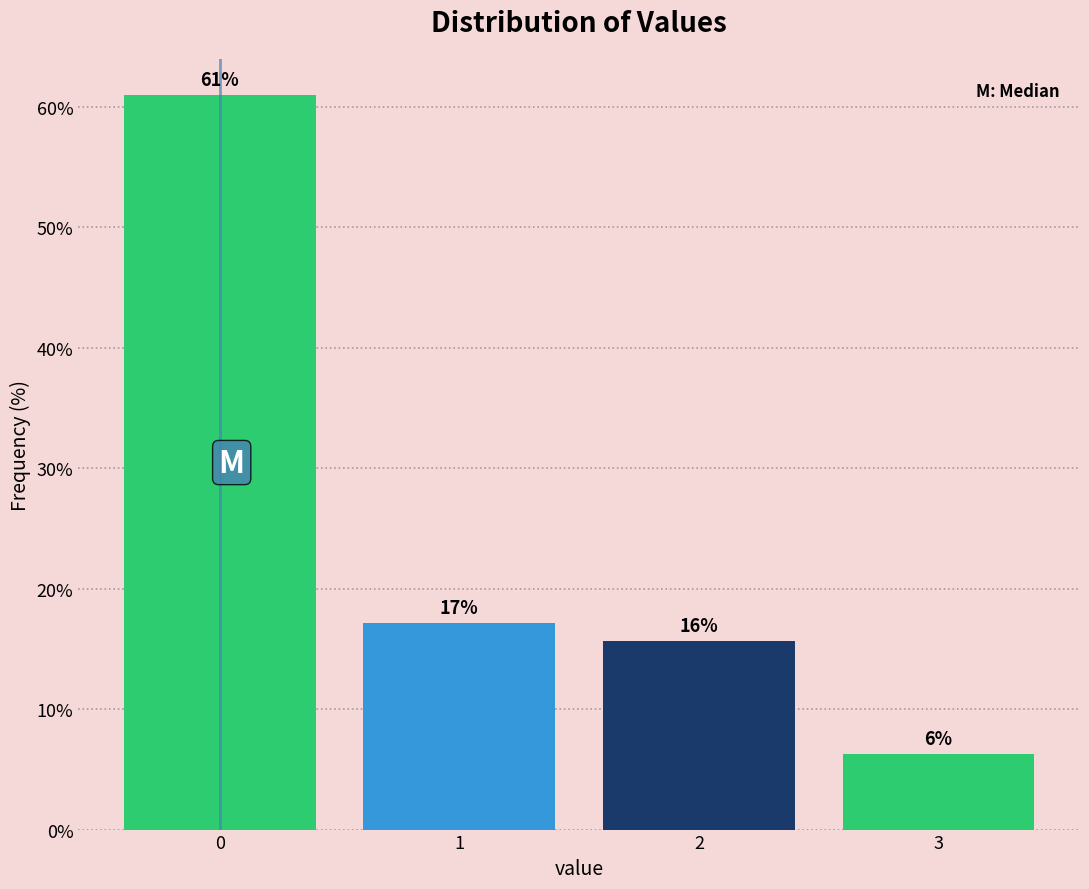

How many bars are there in total?

4